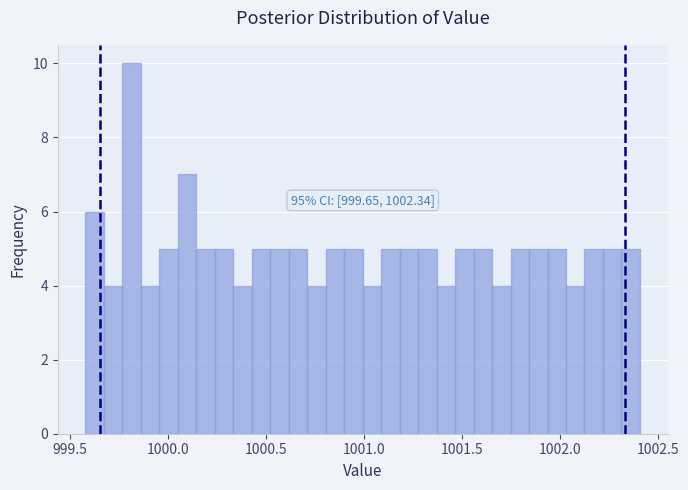

Around what value on the x-axis is the tallest bar? Give the approximate position of its centre, as read against the axis.

999.80